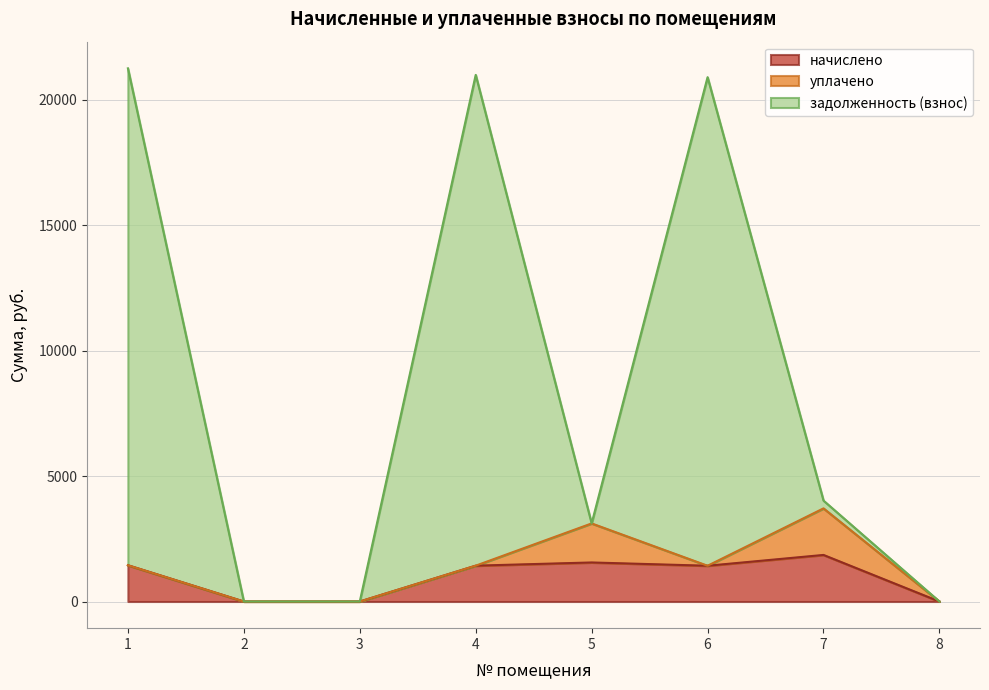

At which category does задолженность (взнос) reach its first local peak?

4